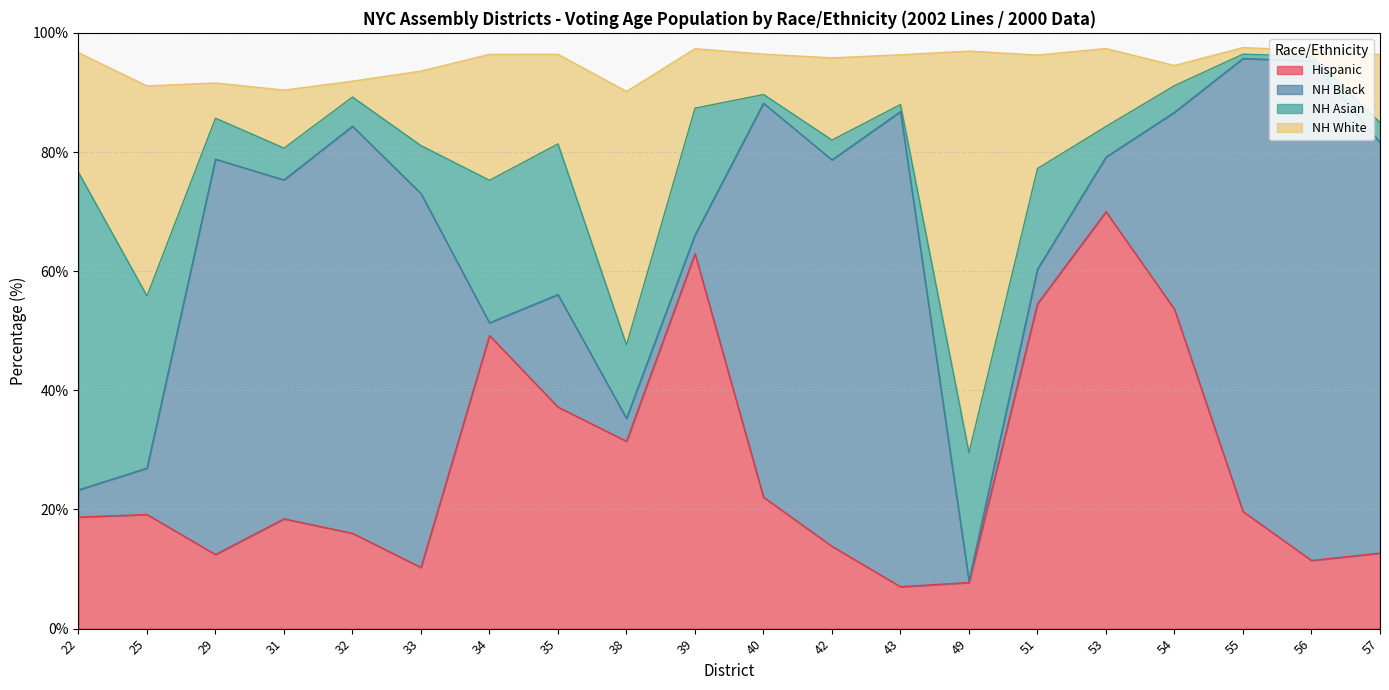

What is the minimum value shown in the chart?

7.0